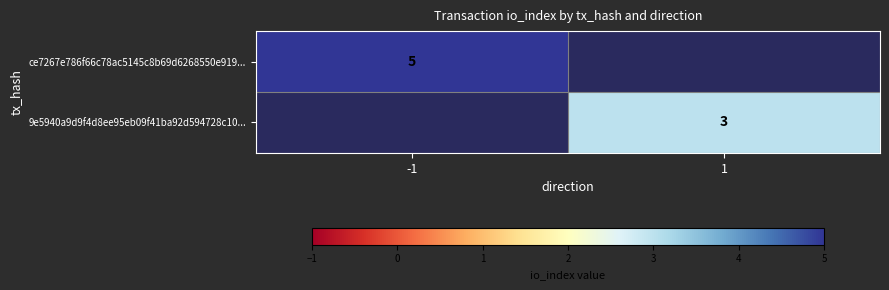

Is the value of 9e5940a9d9f4d8ee95eb09f41ba92d594728c10... at 1 greater than the value of ce7267e786f66c78ac5145c8b69d6268550e919... at -1?

No